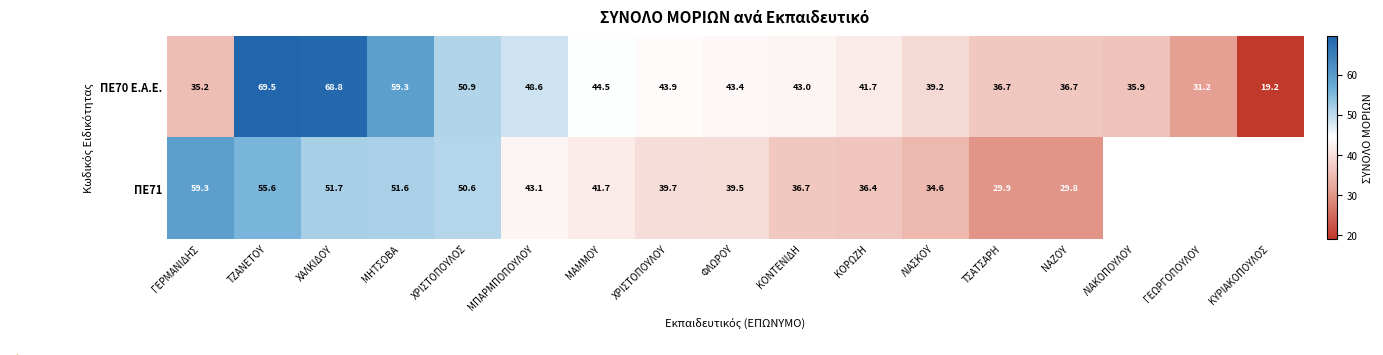

At how many categories does at least one series exceed 59?

4